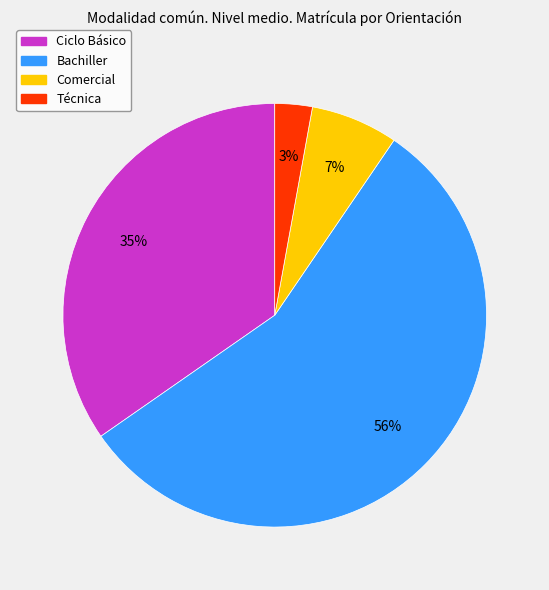

To the nearest percent, what percentage of the pie is Técnica?

3%